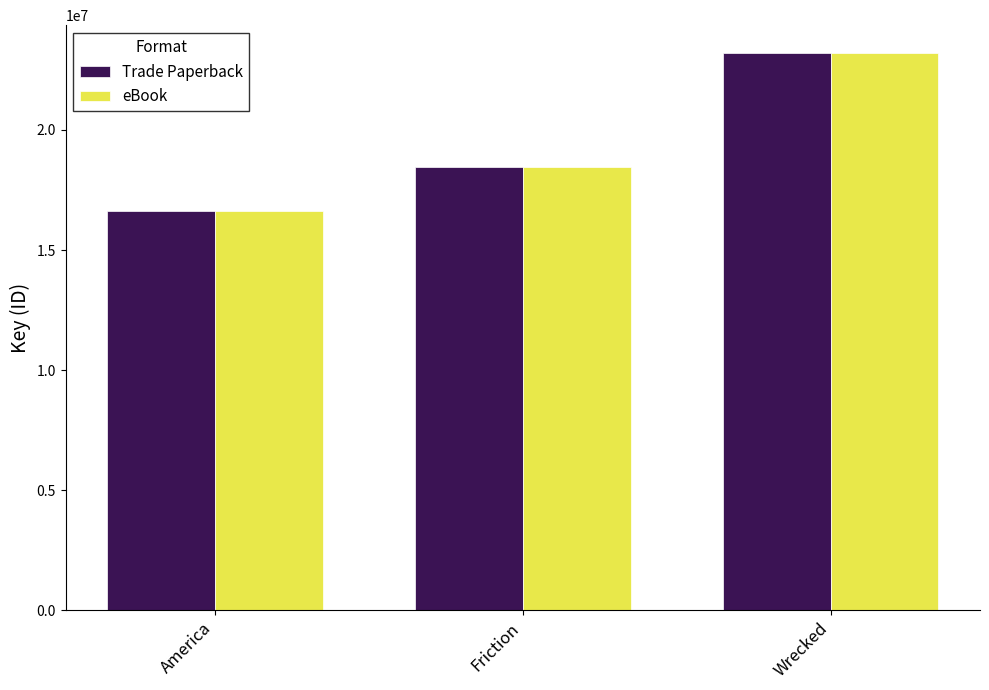

How many bars are there in total?

6